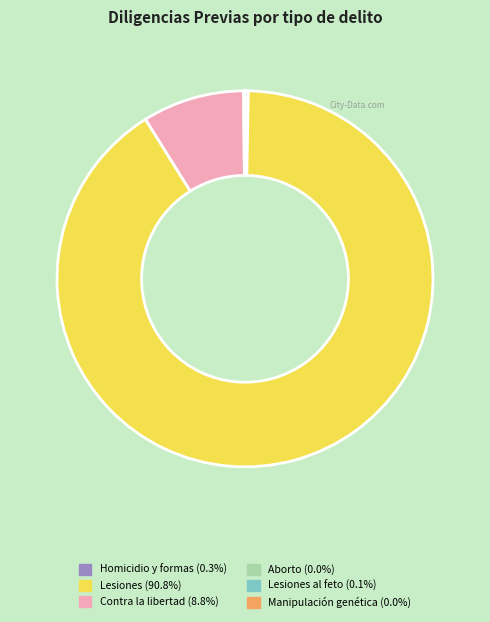

Does any single category account for the majority?

Yes